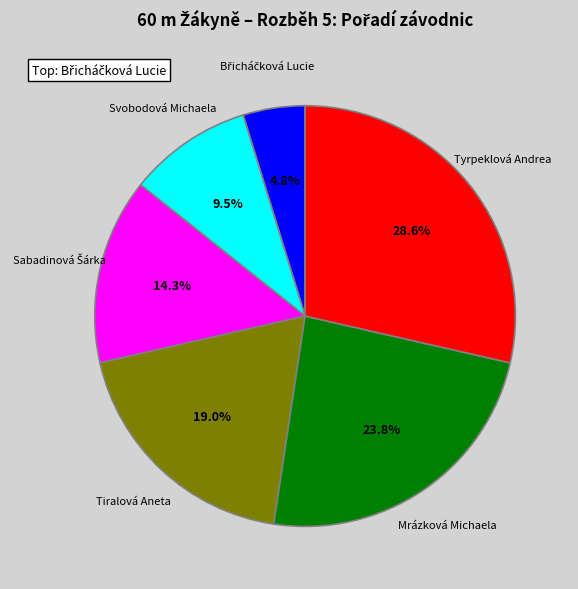

Does any single category account for the majority?

No